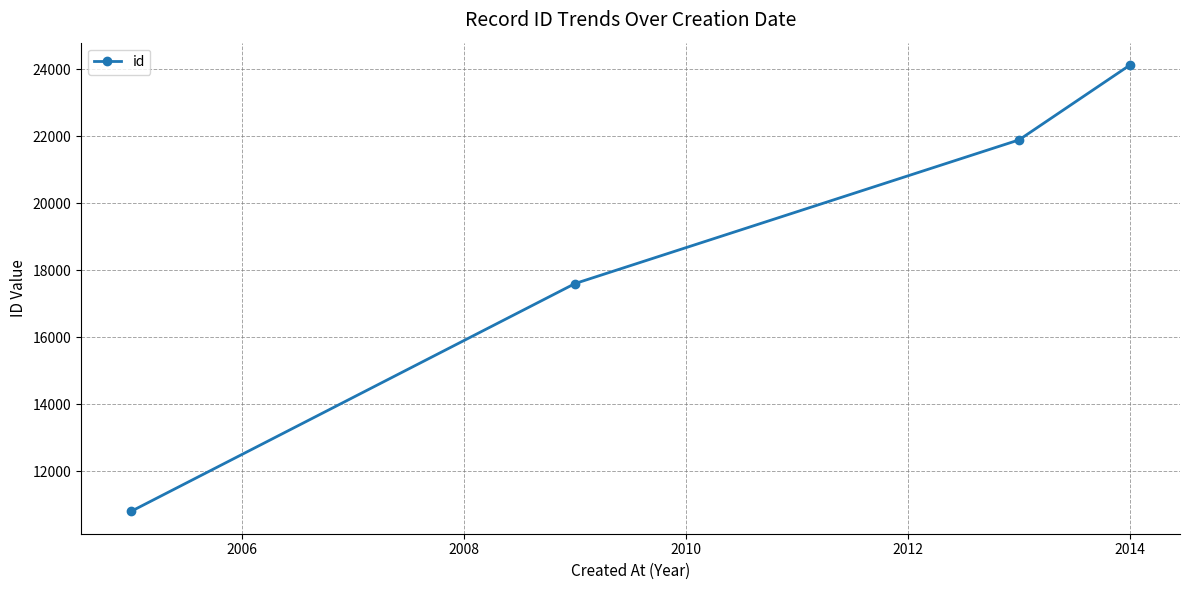

What is the difference between the maximum and minimum values?

13327